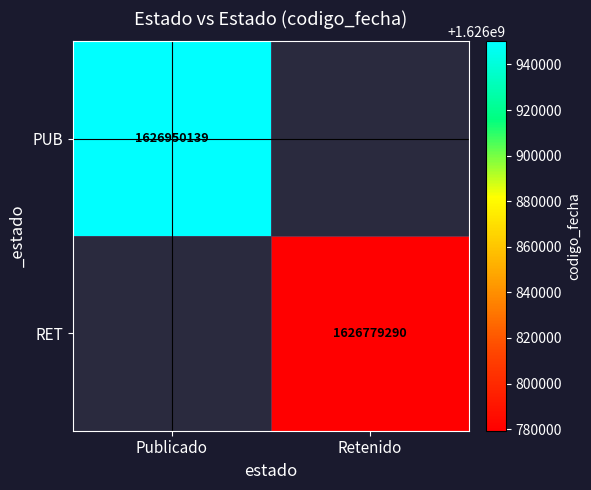

The value of RET at Retenido is 1626779290. True or false?

True